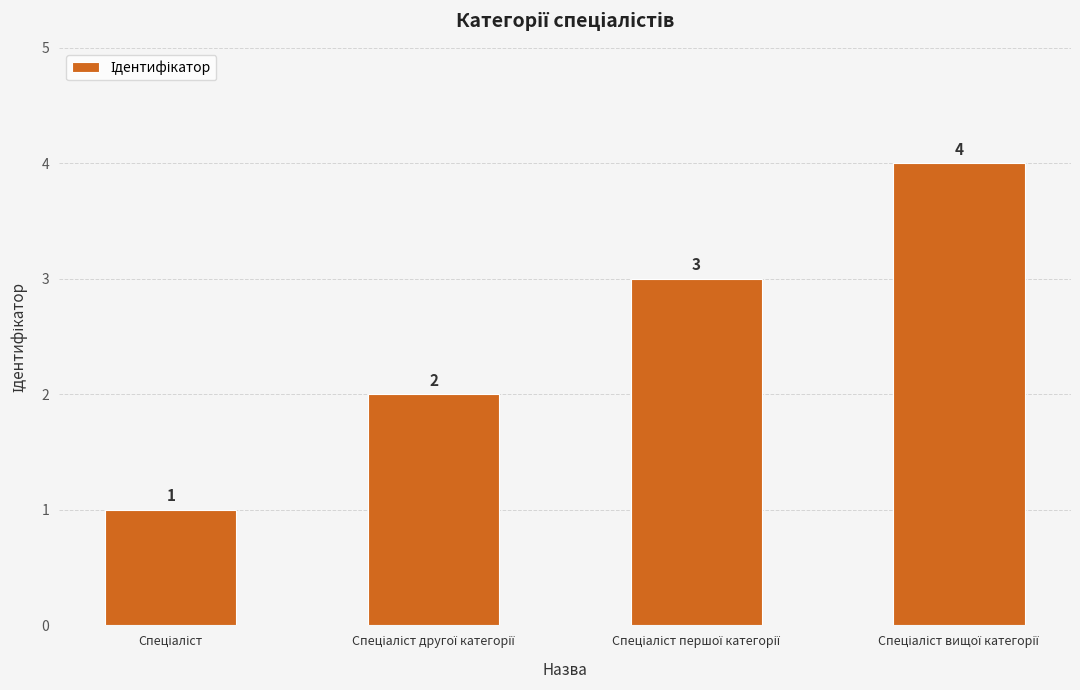

How many series are shown in this chart?

1